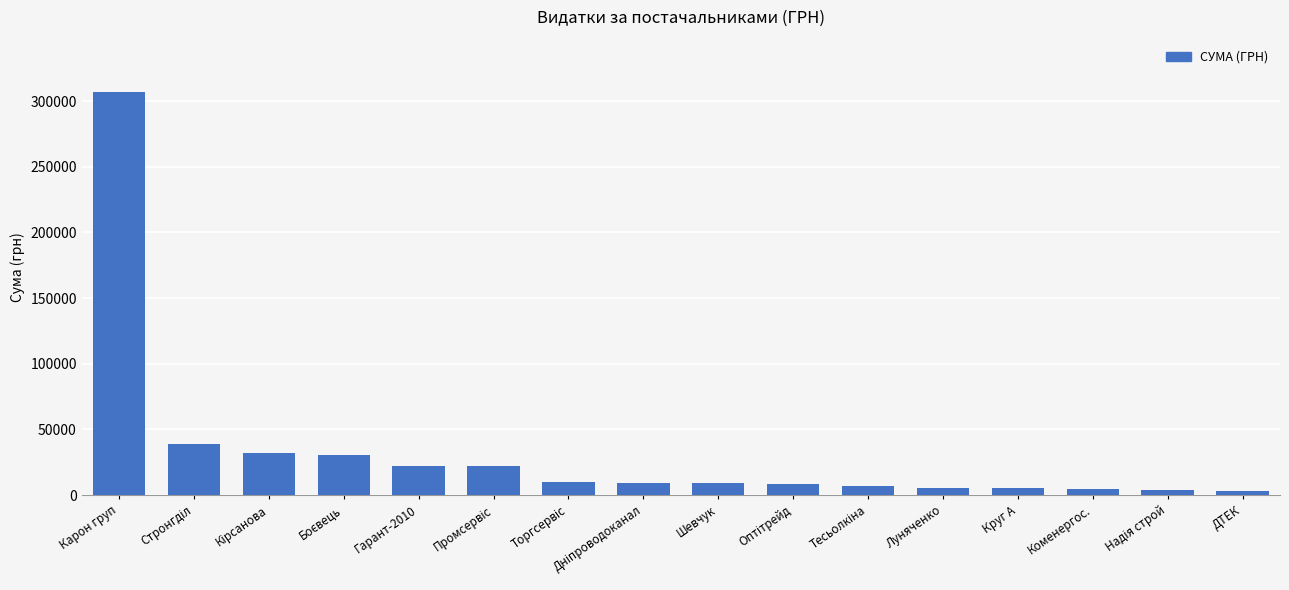

Which category has the highest value across all series?

Карон груп